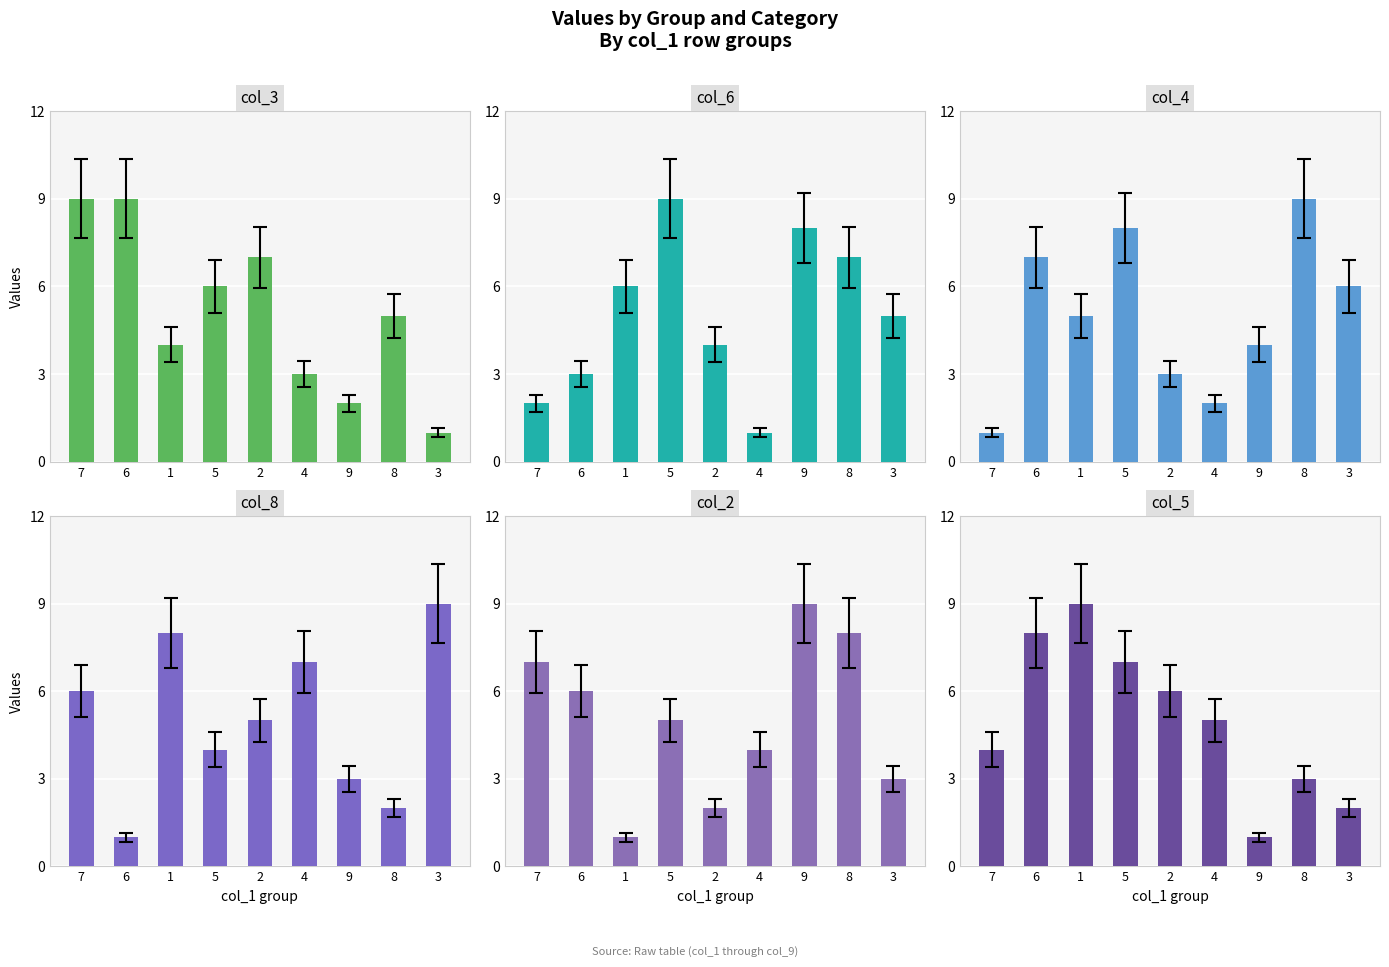

Are the bars grouped side by side (vs. stacked)?

Yes